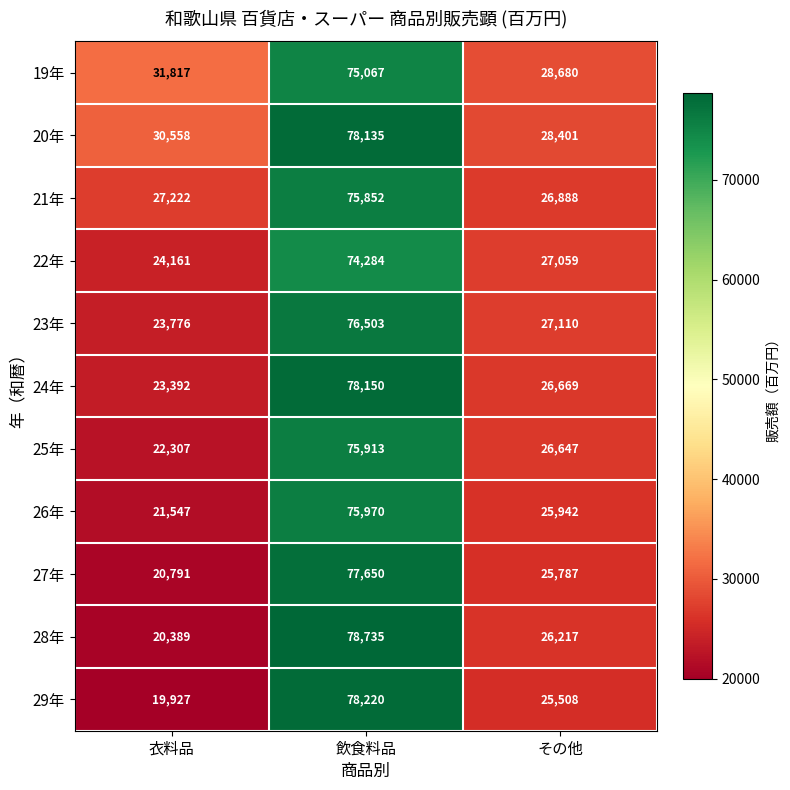

What is the sum of the 22年 values at 衣料品 and 飲食料品?

98445